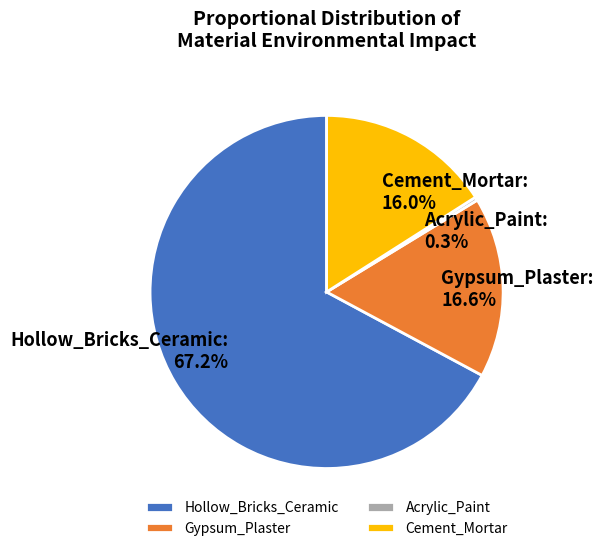

Does Hollow_Bricks_Ceramic represent more than half of the total?

Yes